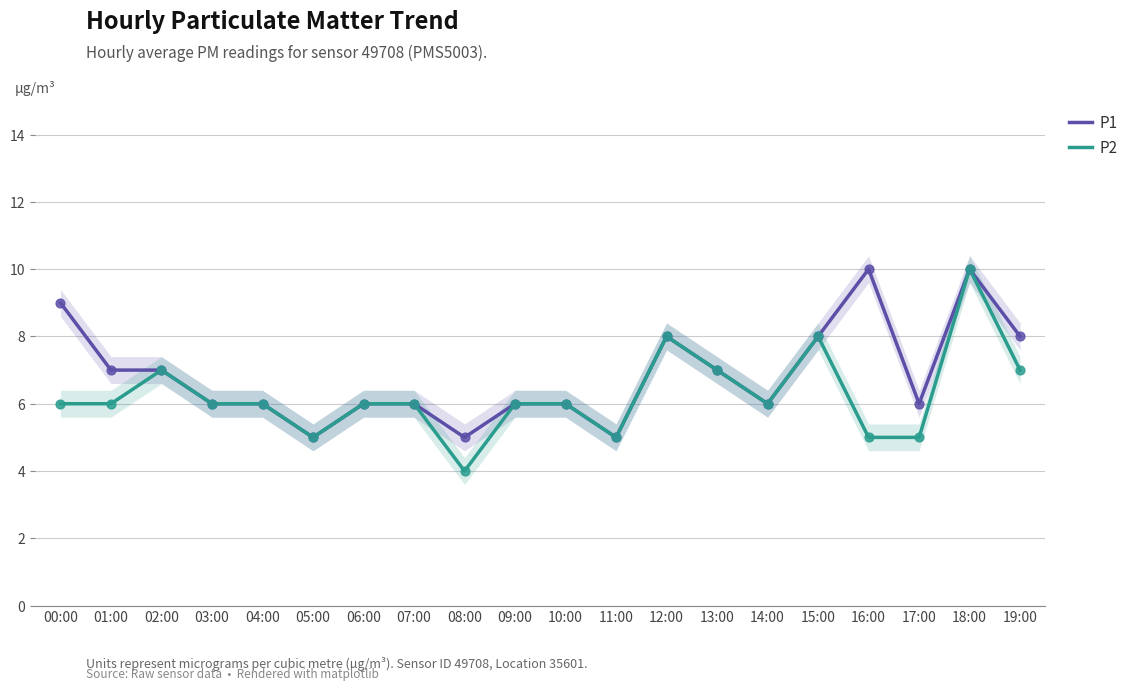

At which category is the sum across all series the highest?

18:00